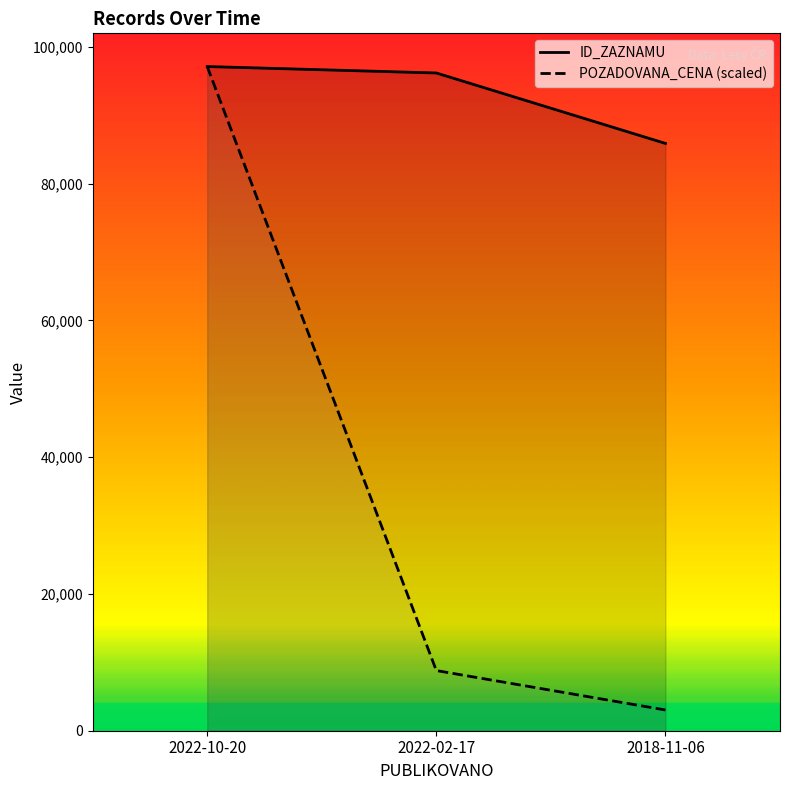

The POZADOVANA_CENA (scaled) series shows 3033.8 at 2018-11-06. True or false?

True